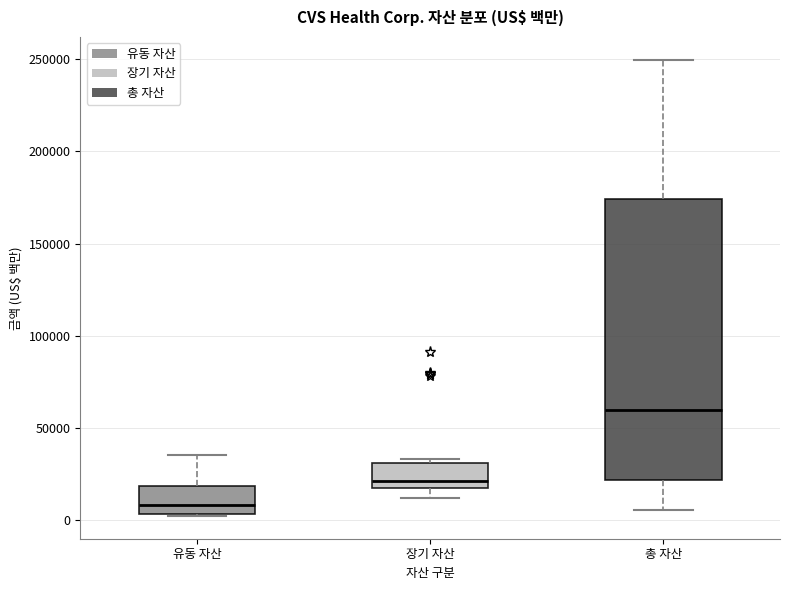

Which box is the tallest, from its lower edge to its upper edge?

총 자산